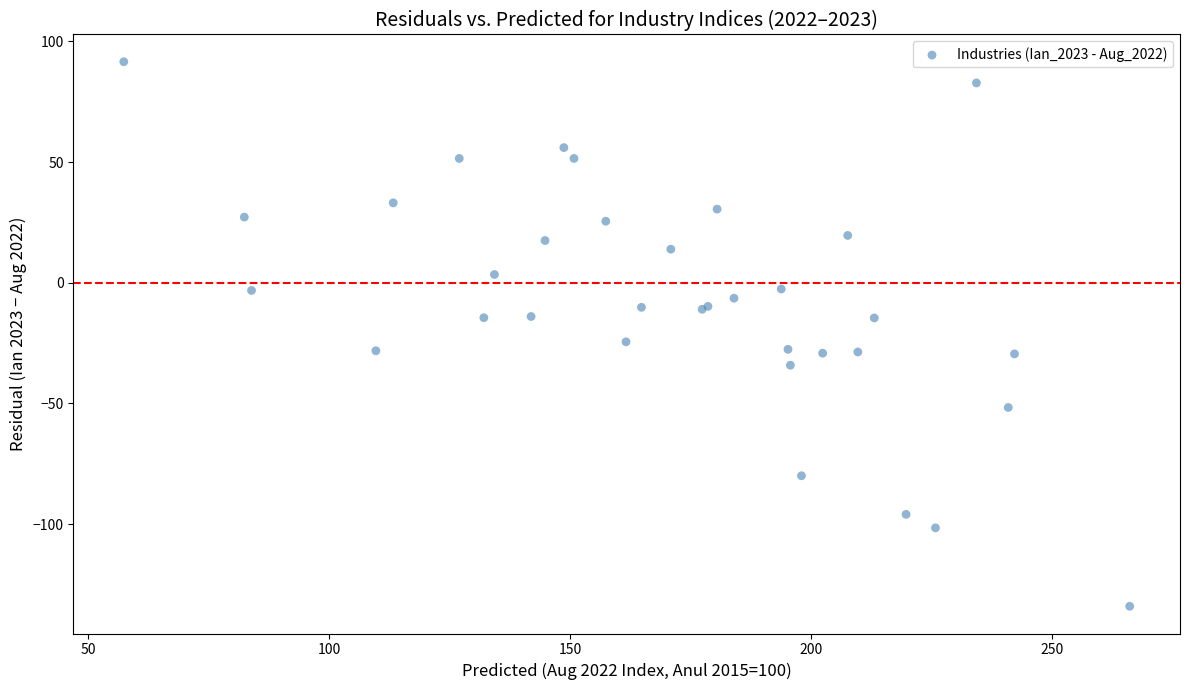

What Y value in the scatter plot is closest to -21?

-24.5